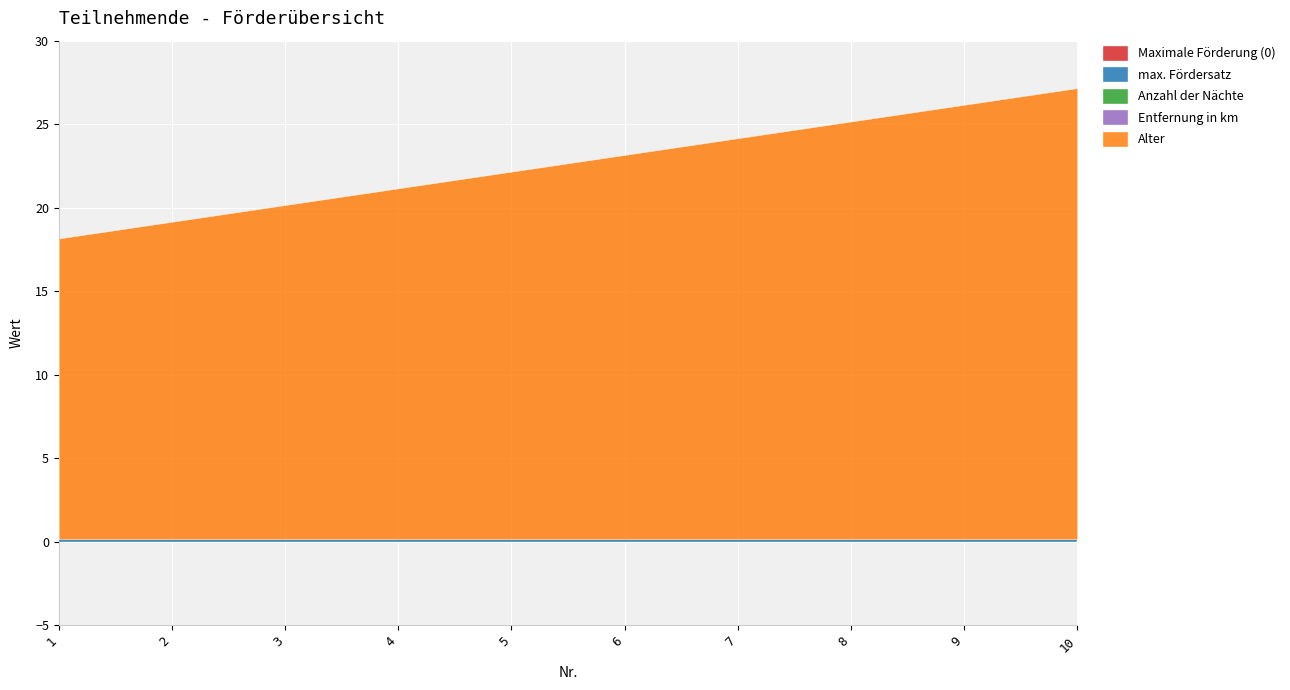

Between 9 and 6, which is larger?

9